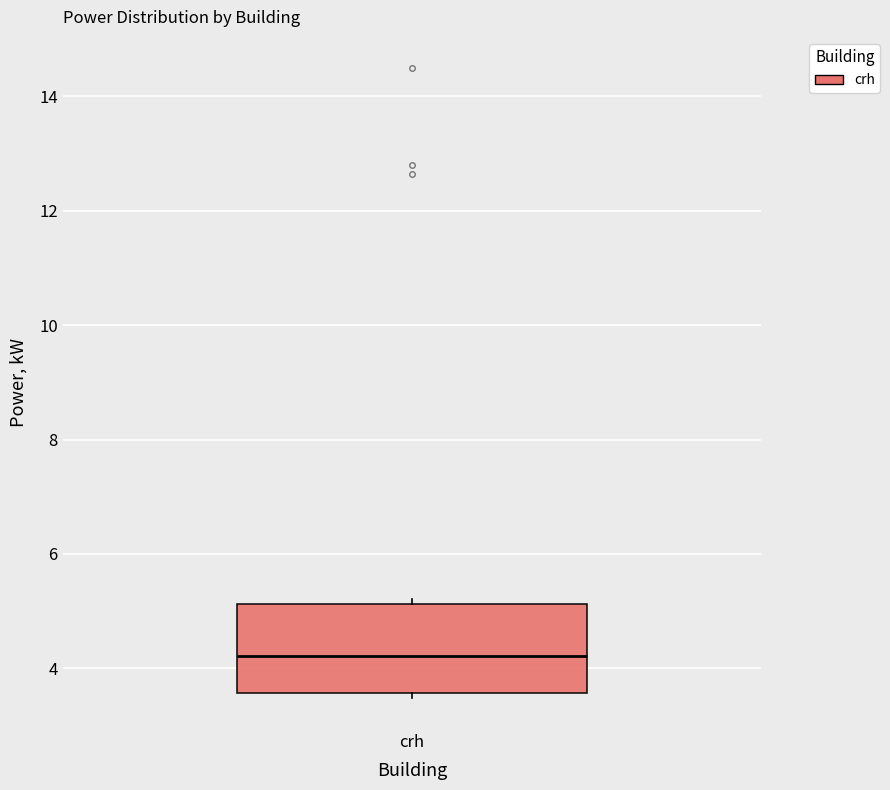

Transcribe this box plot: give where the median line is, the range the box spans, and where the two whiskers end, as read against the y-axis. The values are not printed on the chart, so give them approximately, as read against the axis.

median 4.2, box 3.6 to 5.2, whiskers 3.4 to 5.2 (just above the box's upper edge)